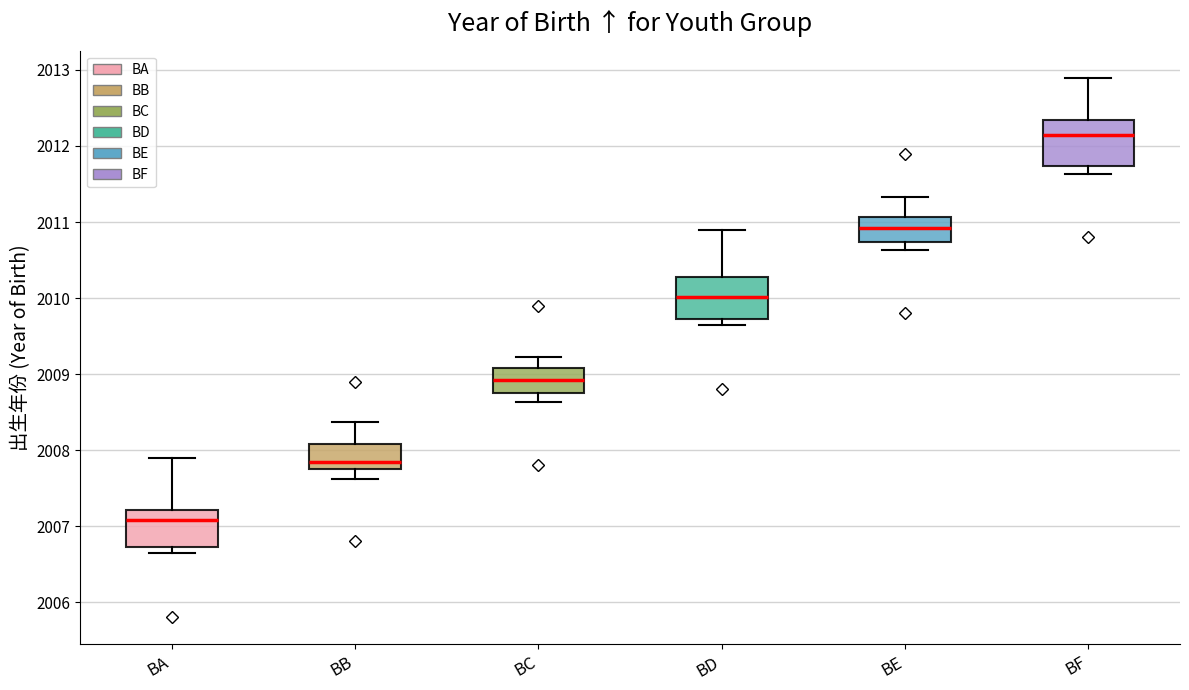

Reading left to right, read every box against the y-axis: the position of its median line, the range the box covers, and the ends of its whiskers. The values are not printed on the chart, so give them approximately, as read against the axis.

BA: median 2007.1, box 2006.7 to 2007.2, whiskers 2006.6 to 2007.9
BB: median 2007.8, box 2007.7 to 2008.1, whiskers 2007.6 to 2008.4
BC: median 2008.9, box 2008.7 to 2009.1, whiskers 2008.6 to 2009.2
BD: median 2010.0, box 2009.7 to 2010.3, whiskers 2009.7 (just below the box's lower edge) to 2010.9
BE: median 2010.9, box 2010.7 to 2011.1, whiskers 2010.6 to 2011.3
BF: median 2012.1, box 2011.7 to 2012.3, whiskers 2011.6 to 2012.9